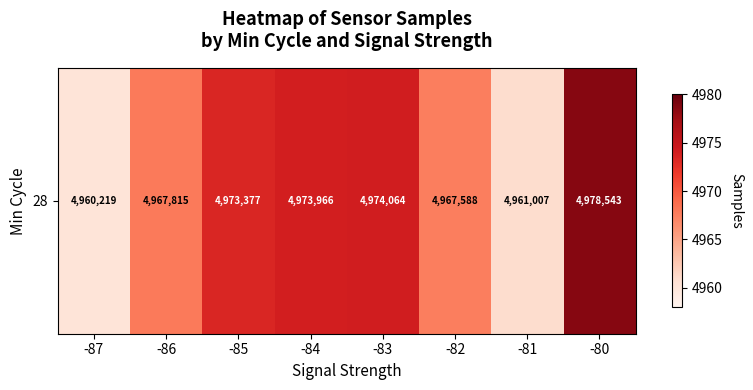

Rank the categories by value from lowest to highest.

-87, -81, -82, -86, -85, -84, -83, -80